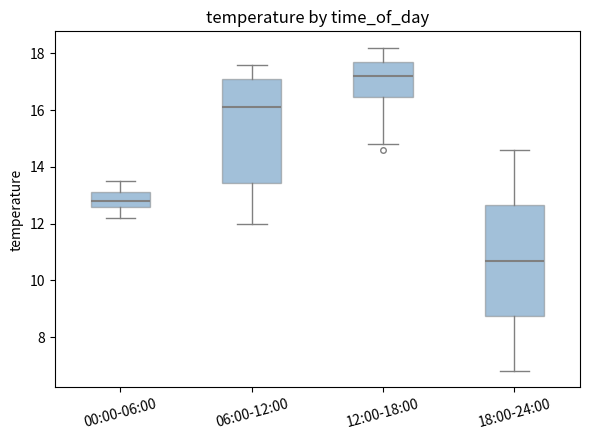

Where is the lower edge of the box for 06:00-12:00 on the y-axis? The values are not printed on the chart, so give them approximately, as read against the axis.

13.4